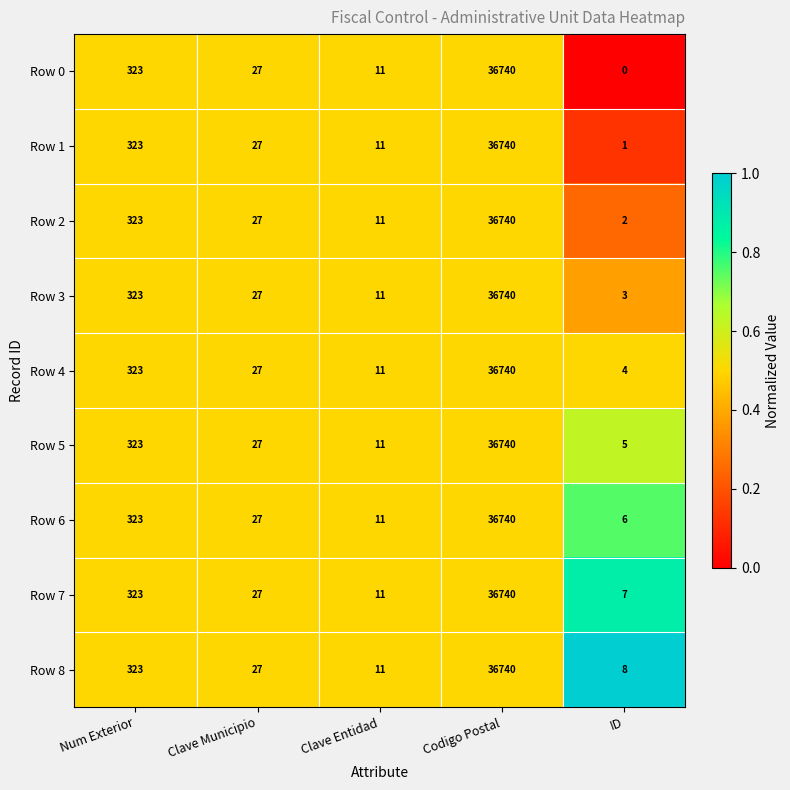

What is the total value across all series at Num Exterior?

2907